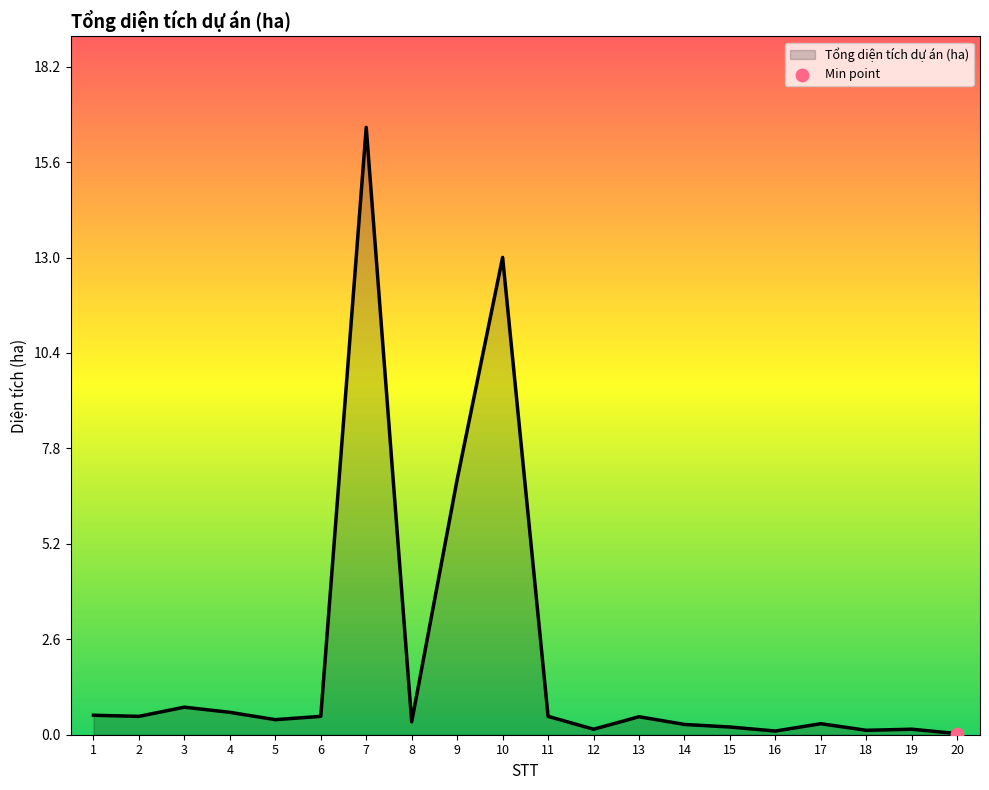

What is the change in value from 8 to 20?

-0.3